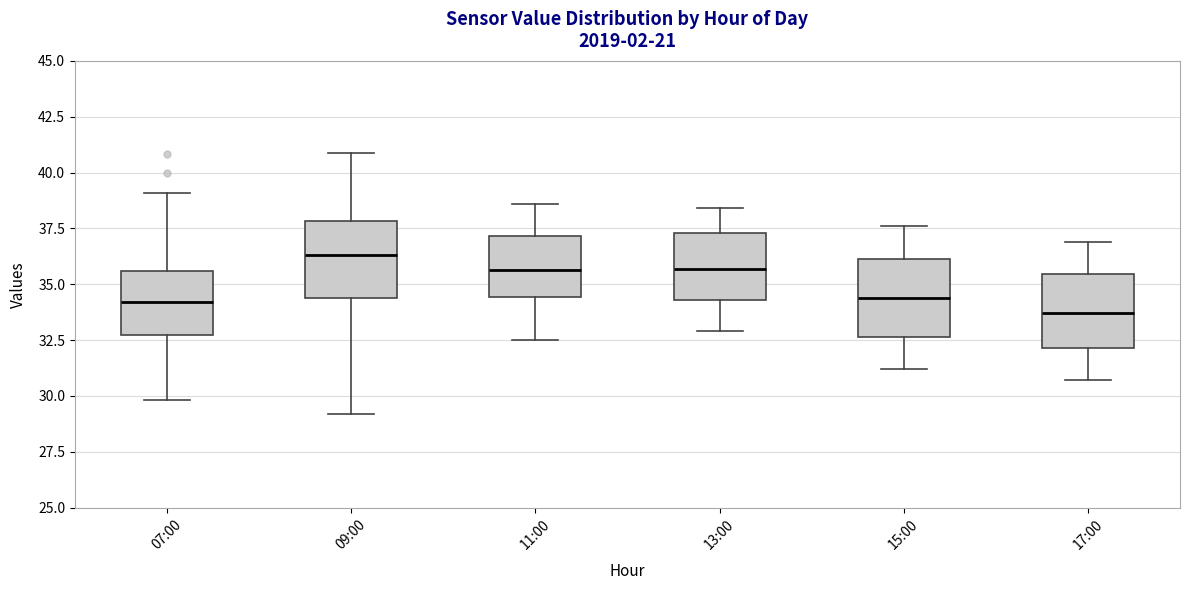

Reading left to right, read every box against the y-axis: the position of its median line, the range the box covers, and the ends of its whiskers. The values are not printed on the chart, so give them approximately, as read against the axis.

07:00: median 34.0, box 32.5 to 35.5, whiskers 30.0 to 39.0
09:00: median 36.5, box 34.5 to 38.0, whiskers 29.0 to 41.0
11:00: median 35.5, box 34.5 to 37.0, whiskers 32.5 to 38.5
13:00: median 35.5, box 34.5 to 37.5, whiskers 33.0 to 38.5
15:00: median 34.5, box 32.5 to 36.0, whiskers 31.0 to 37.5
17:00: median 33.5, box 32.0 to 35.5, whiskers 30.5 to 37.0